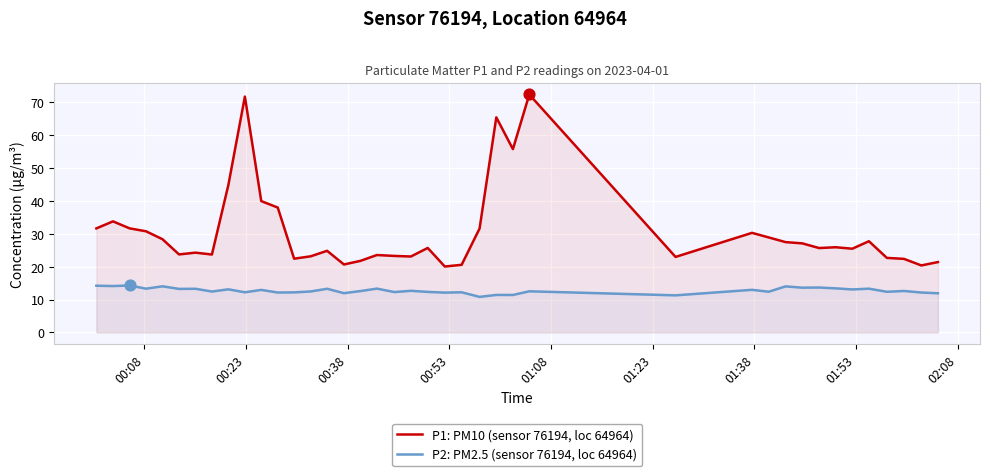

Which series has the largest total across all categories?

P1: PM10 (sensor 76194, loc 64964)